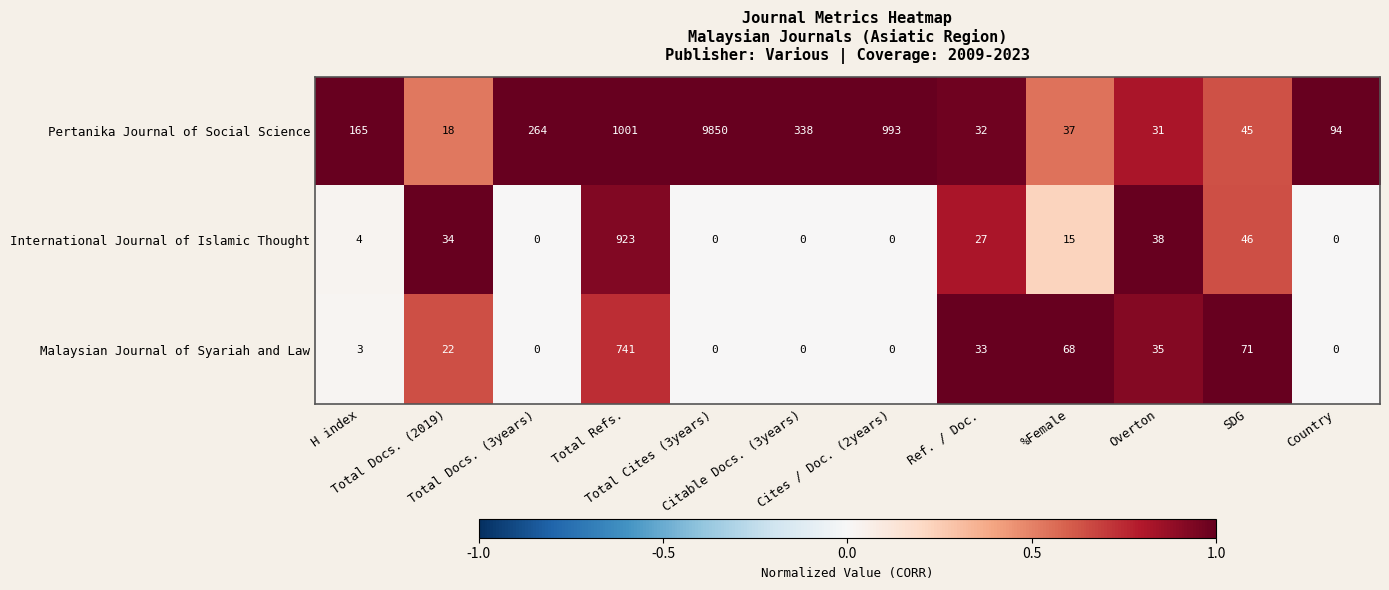

Rank the series by their maximum value, from lowest to highest.

Malaysian Journal of Syariah and Law, International Journal of Islamic Thought, Pertanika Journal of Social Science